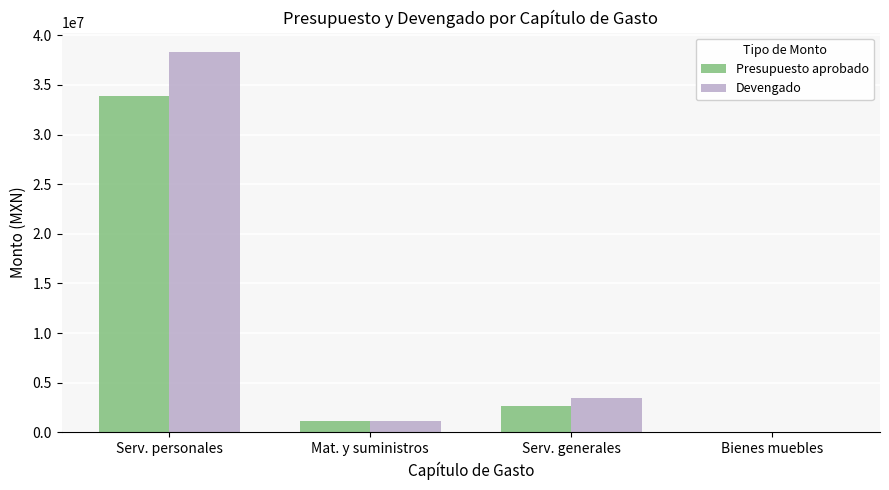

Count the number of categories in the chart.

4